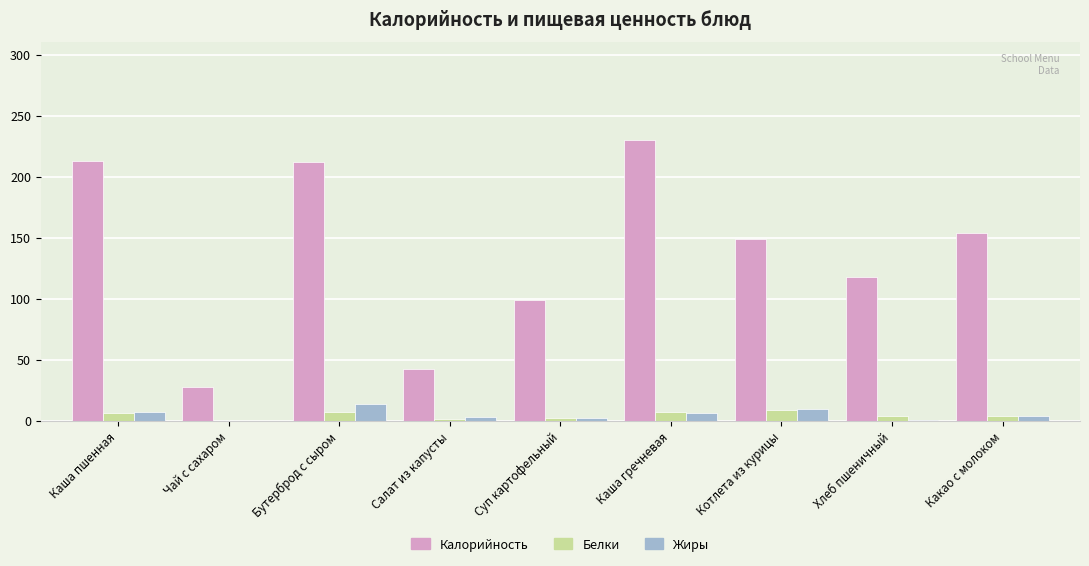

True or false: Калорийность has a value of 99.0 at Суп картофельный.

True